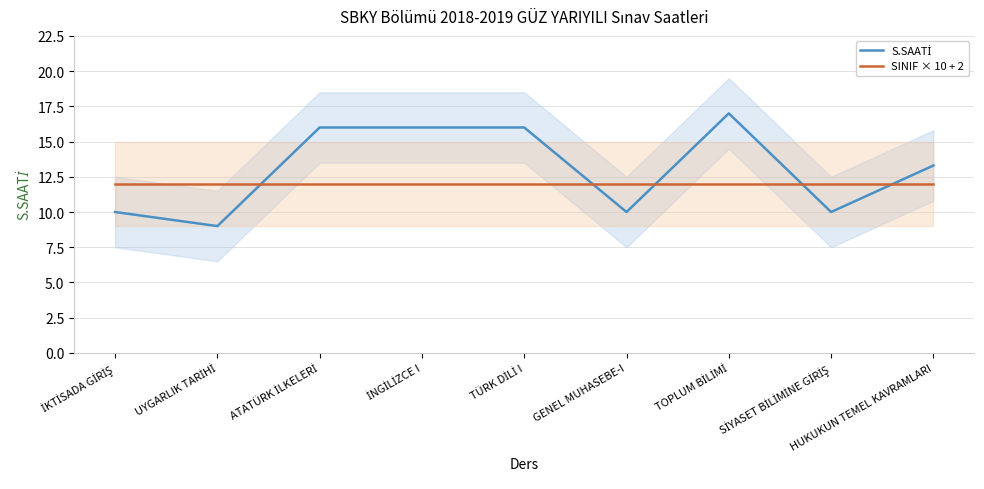

At TÜRK DİLİ I, list the series in order from largest to smallest.

S.SAATİ, SINIF × 10 + 2